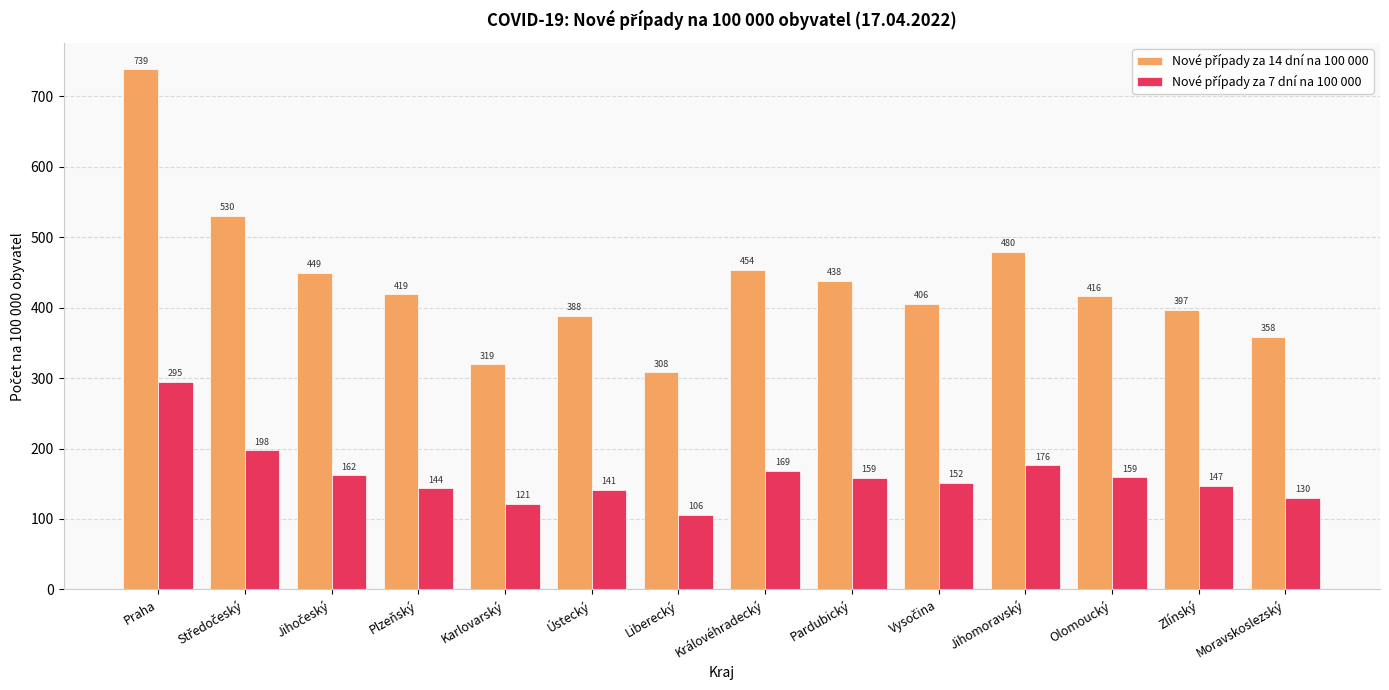

At which category is the sum across all series the highest?

Praha